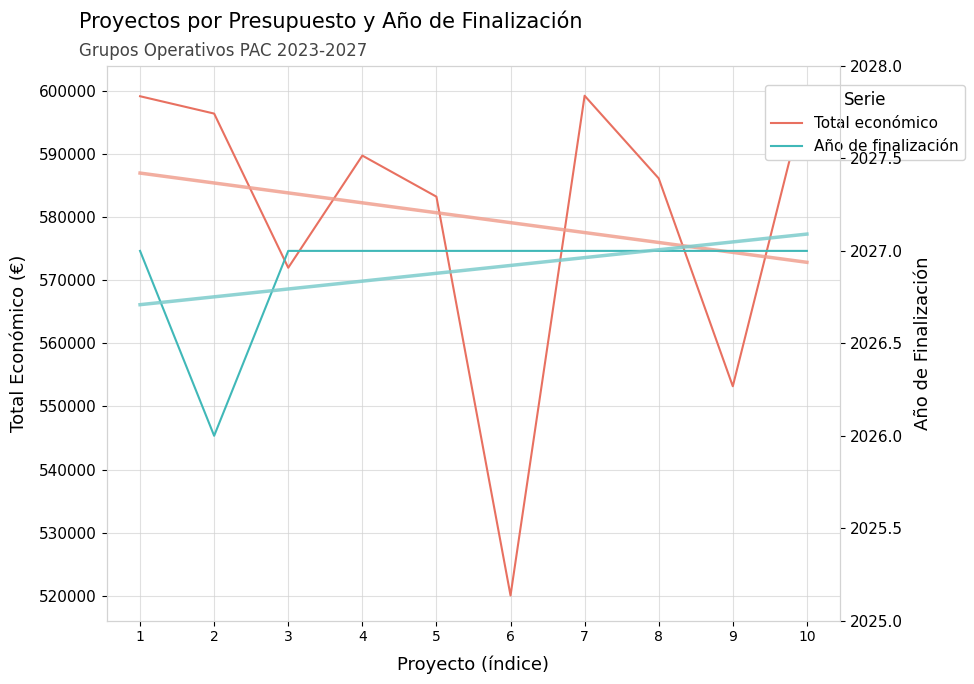

What is the difference between the highest and lowest values at 5?

581196